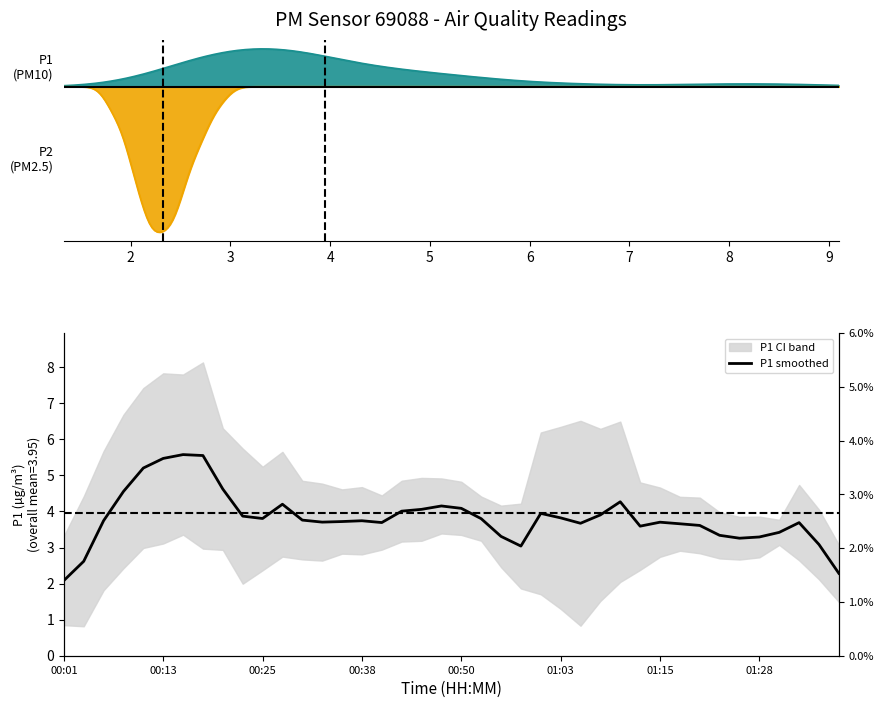

Is it true that the value at 16 is 6.3?

False